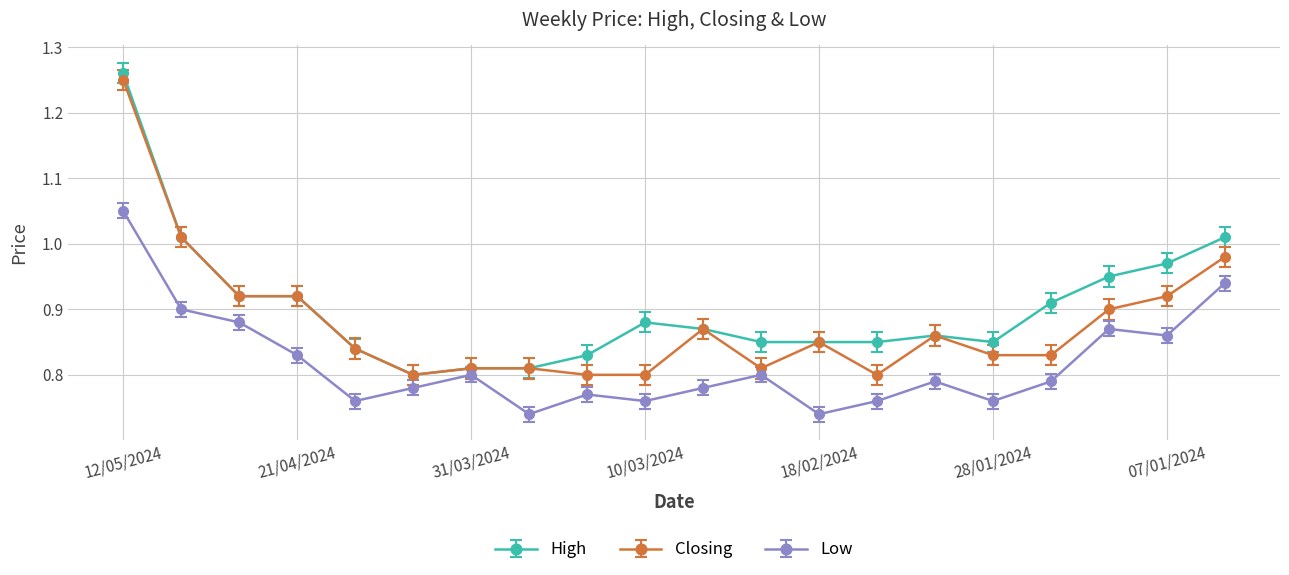

True or false: Low has more than 1 points higher than both neighbors.

True